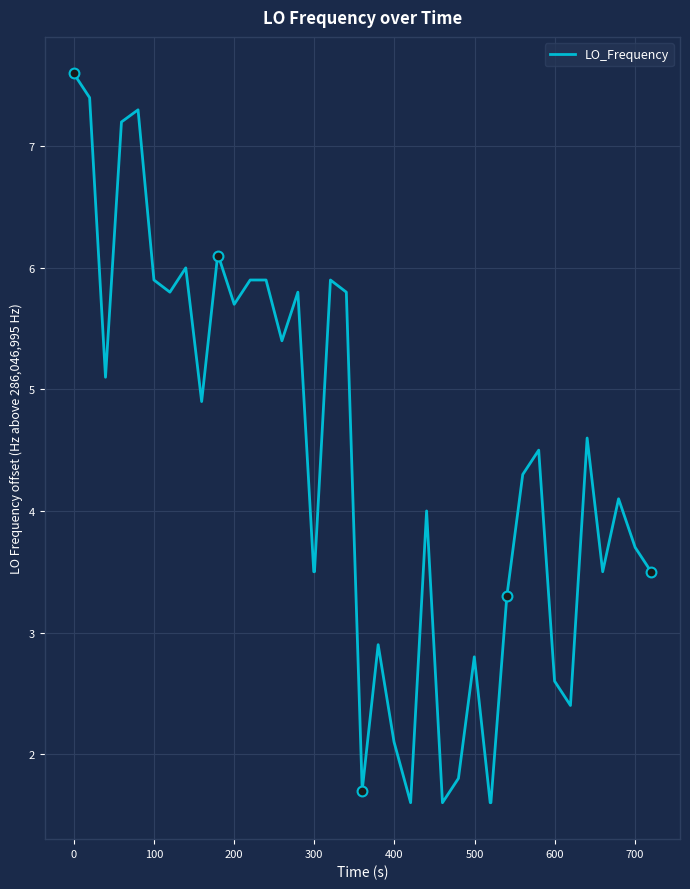

What is the minimum value shown in the chart?

1.6